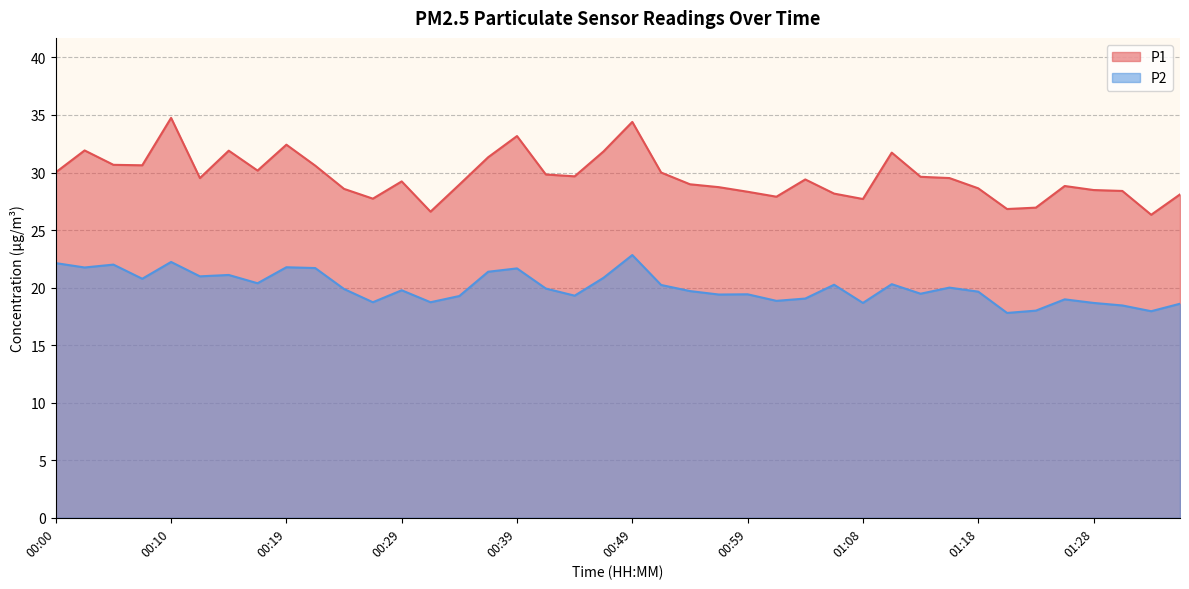

Between 01:21 and 00:05, which is larger?

00:05